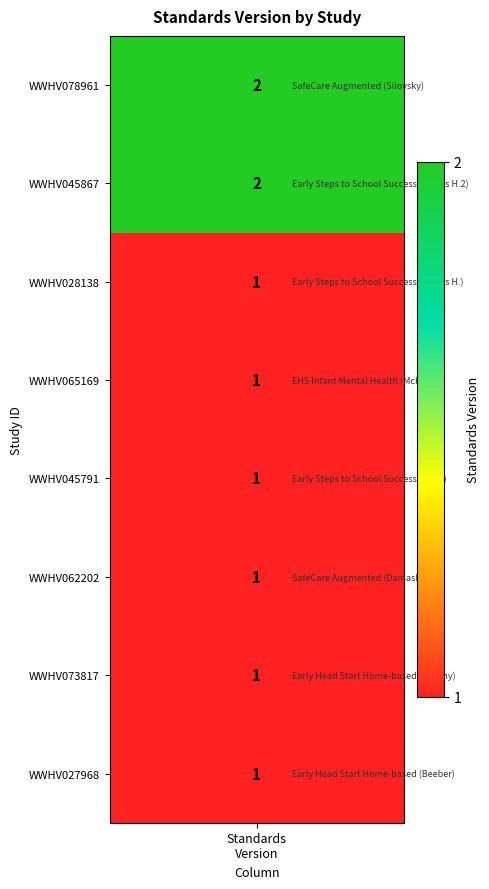

What is the difference between the maximum and second lowest values?

1